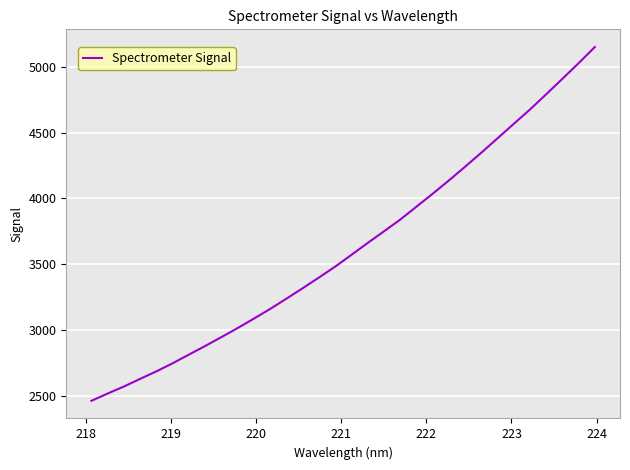

What is the difference between the maximum and minimum values?

2682.6